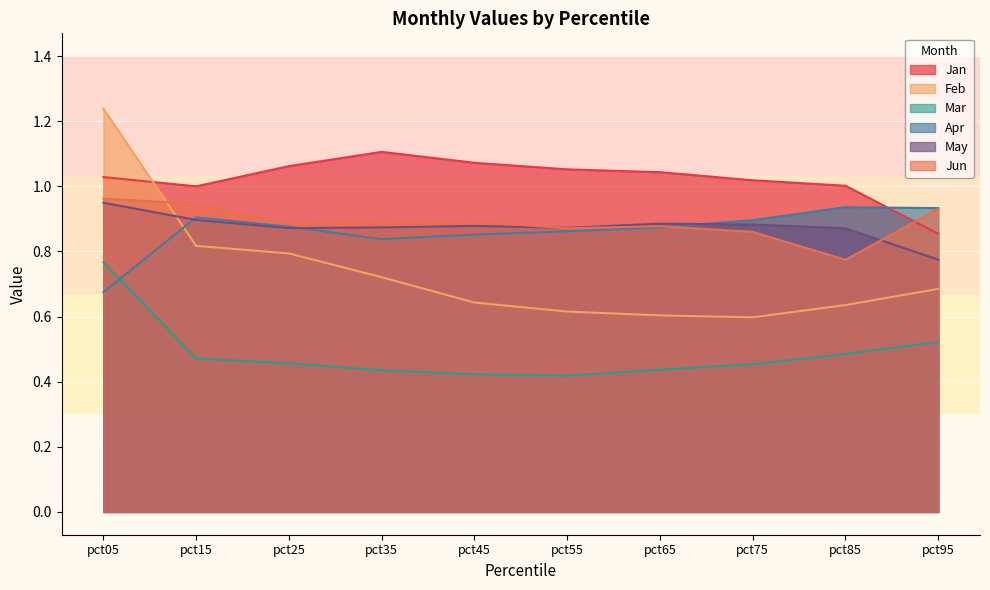

Is it true that Feb equals 0.2 at pct45?

False